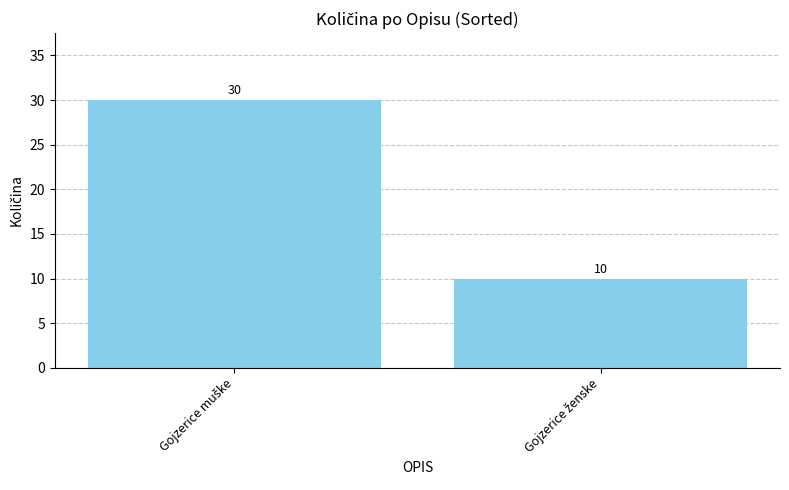

What is the difference between the maximum and minimum values?

20